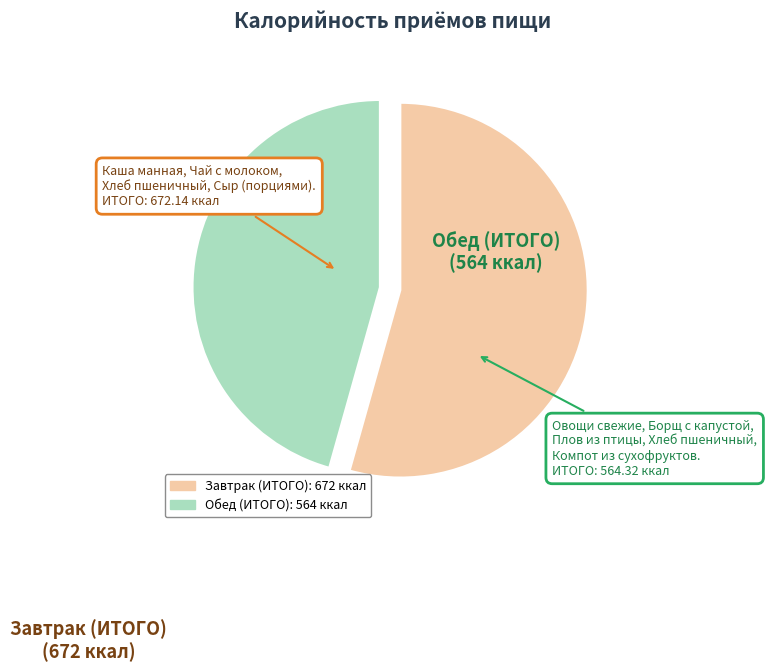

How many slices are in this pie chart?

2